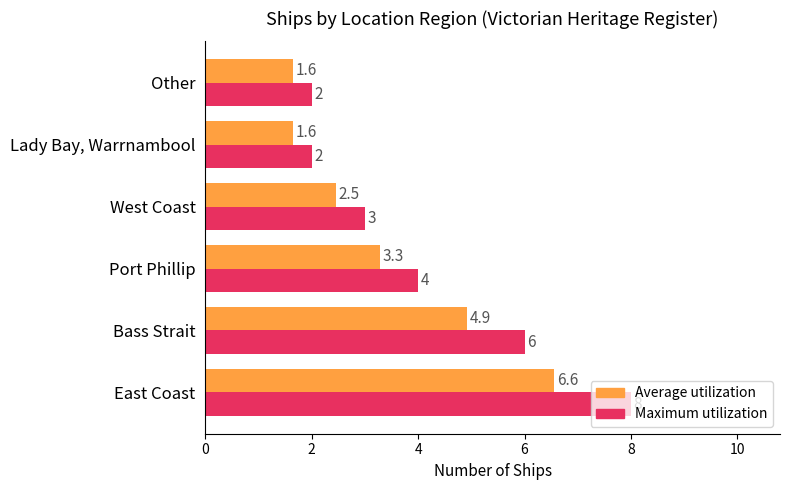

What is the difference between the second highest and minimum values in the Maximum utilization series?

4.0